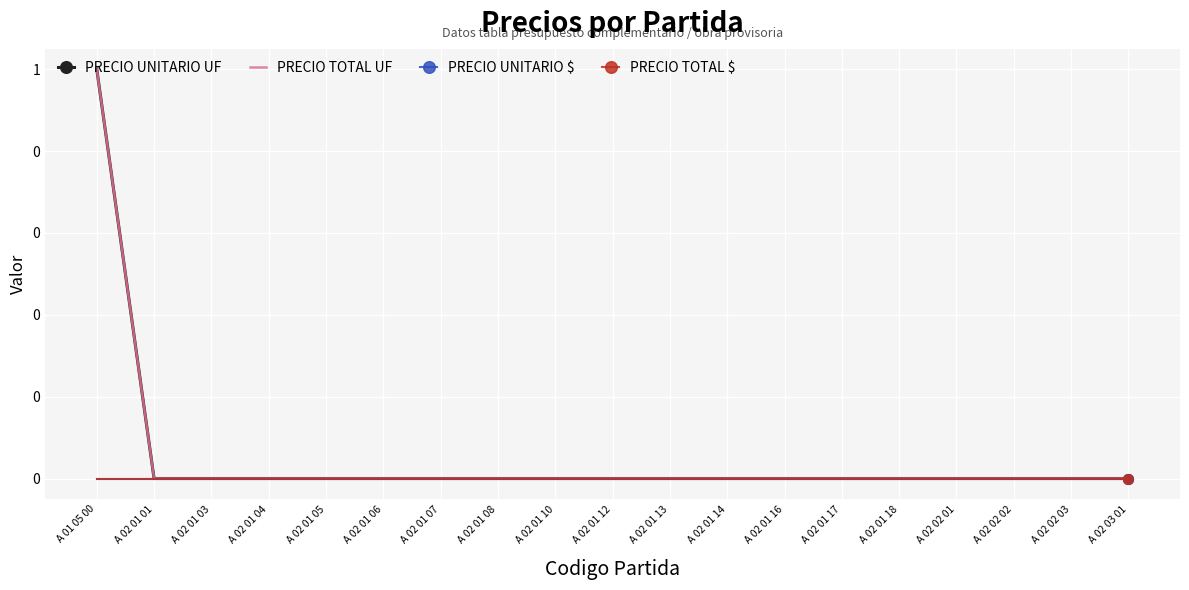

At which label does PRECIO TOTAL UF reach its minimum?

A 02 01 01